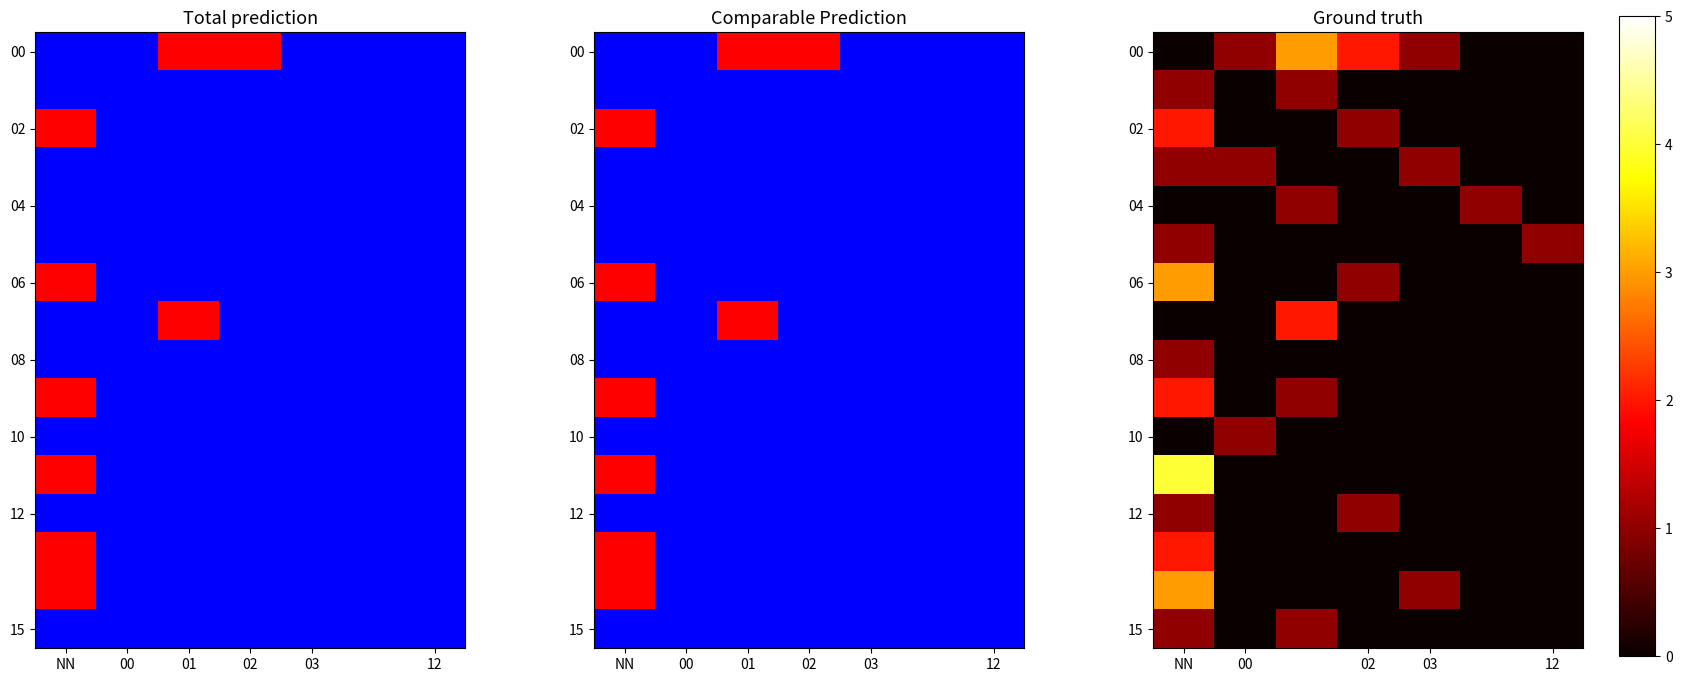

At which label is 08 closest to 0?

00